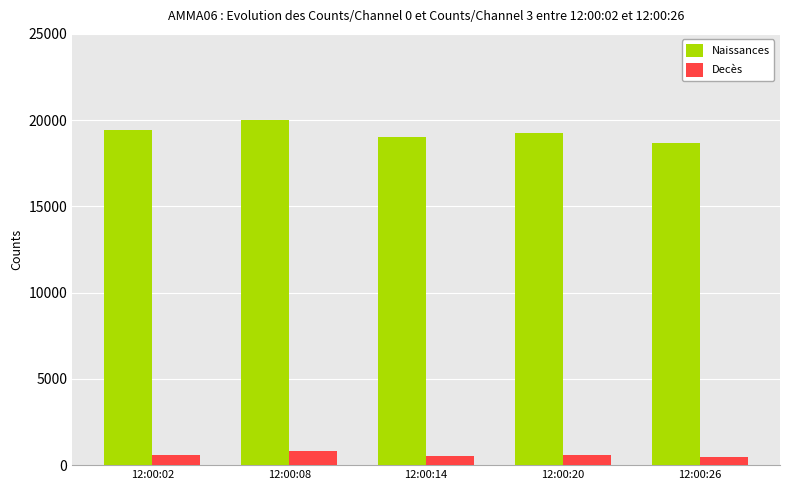

Is the value of Naissances at 12:00:14 greater than the value of Decès at 12:00:08?

Yes